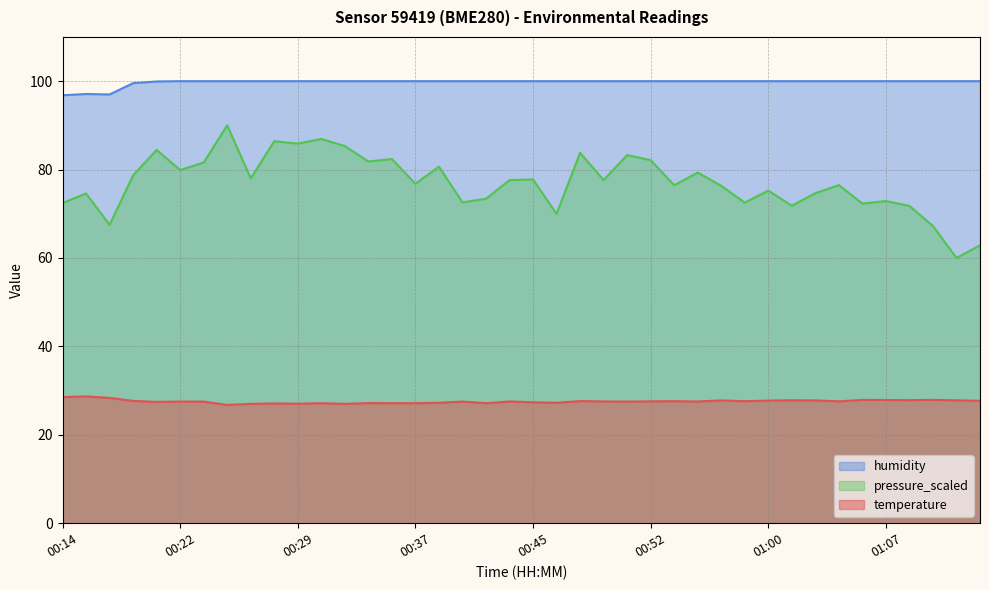

What is the value of the temperature point at the 2nd from the left?

28.7